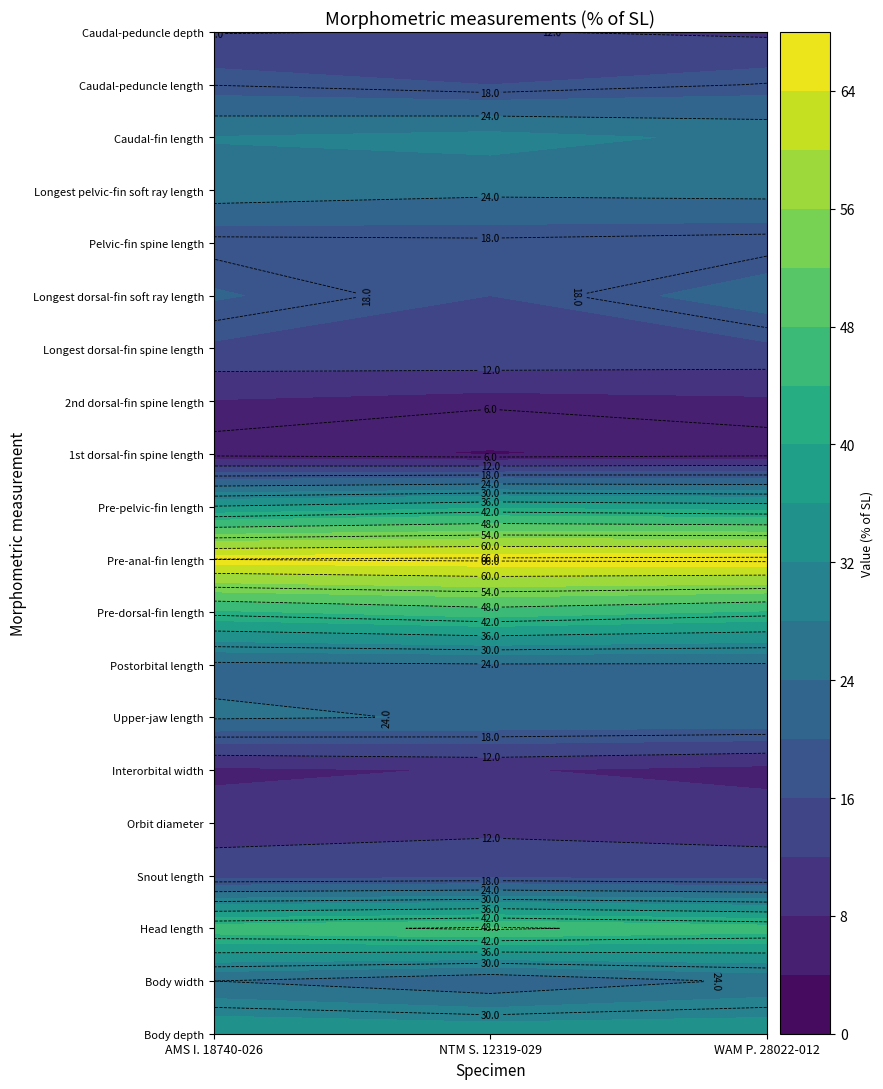

Reading right to left, what are all the values shown in this chart?

Body depth: 35.2	35.3	36.0
Body width: 24.8	20.5	24.0
Head length: 45.9	48.7	46.4
Snout length: 13.9	14.7	14.1
Orbit diameter: 10.4	10.9	10.1
Interorbital width: 6.6	8.3	7.1
Upper-jaw length: 23.4	23.7	24.5
Postorbital length: 23.6	23.7	23.1
Pre-dorsal-fin length: 43.5	46.2	43.3
Pre-anal-fin length: 67.1	66.7	66.1
Pre-pelvic-fin length: 37.8	39.1	36.2
1st dorsal-fin spine length: 4.7	3.8	4.7
2nd dorsal-fin spine length: 7.3	6.4	7.8
Longest dorsal-fin spine length: 15.1	16.0	15.3
Longest dorsal-fin soft ray length: 22.5	16.0	20.5
Pelvic-fin spine length: 16.5	17.3	16.9
Longest pelvic-fin soft ray length: 25.5	25.0	26.4
Caudal-fin length: 27.0	29.5	28.2
Caudal-peduncle length: 18.2	16.0	17.9
Caudal-peduncle depth: 11.3	12.2	11.8